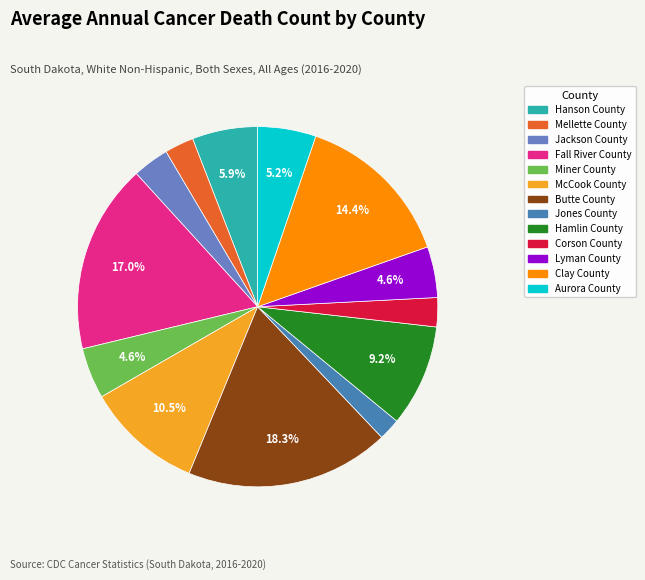

Approximately how many times larger is the value at Mellette County compared to Fall River County?

0.2